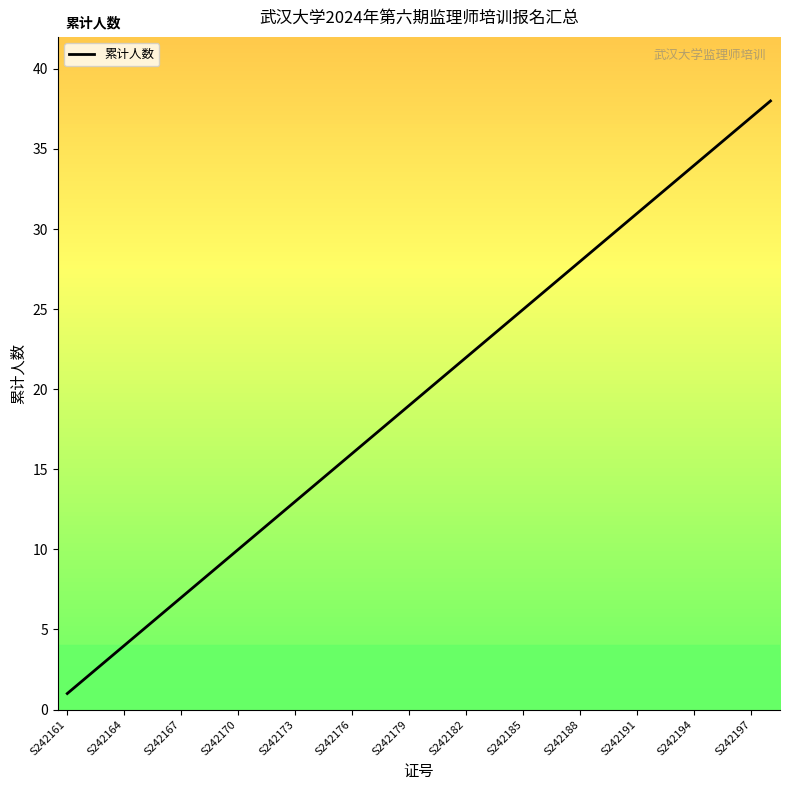

What is the greatest value displayed?

38